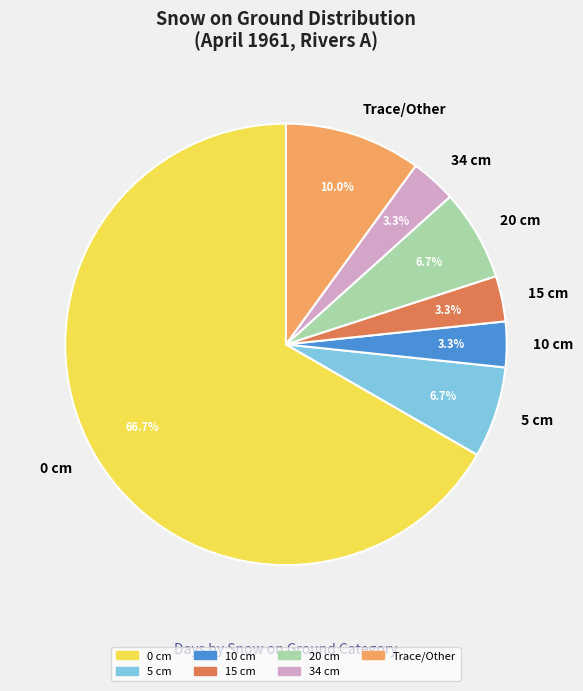

How many segments does this pie chart have?

7